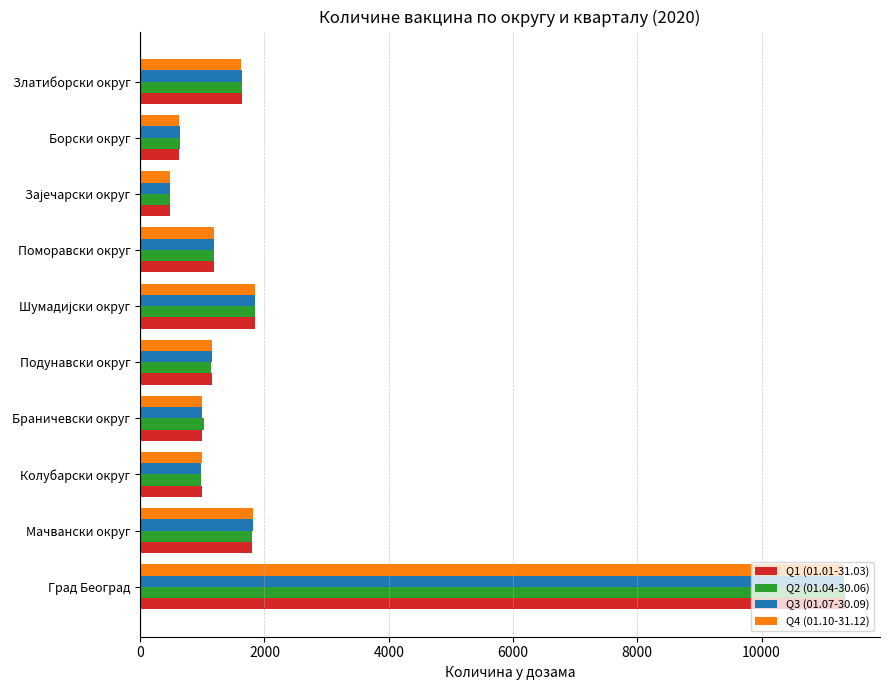

Count the number of data series in this chart.

4